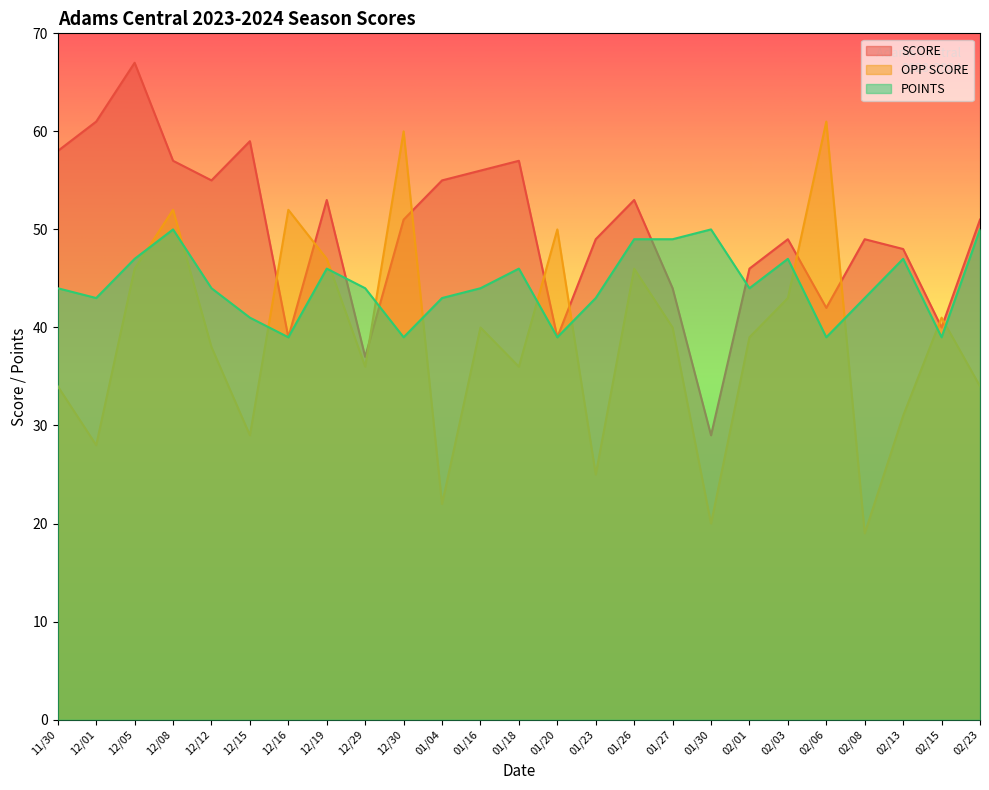

How many lines are shown in the chart?

3